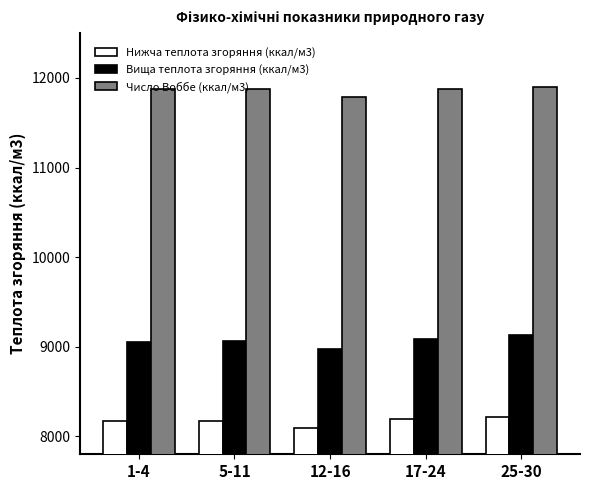

Which series has the largest total across all categories?

Число Воббе (ккал/м3)